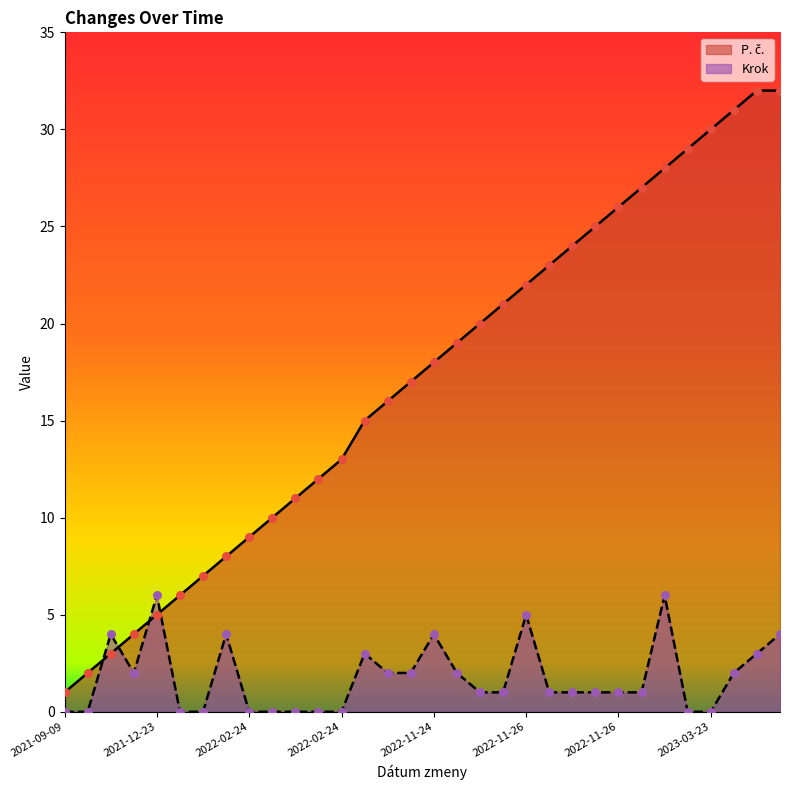

How many lines are shown in the chart?

2